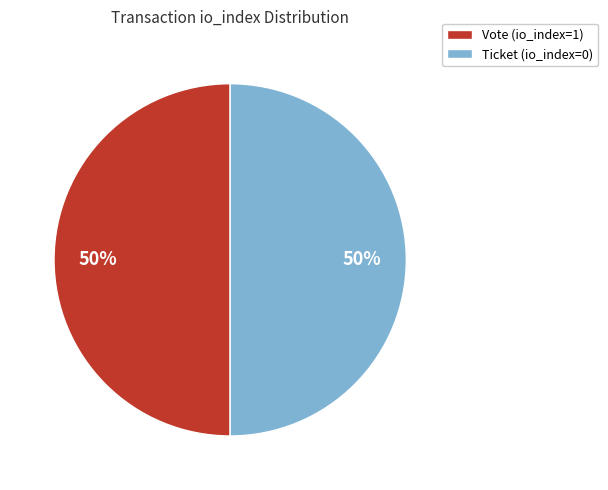

Approximately how many times larger is the value at Vote (io_index=1) compared to Ticket (io_index=0)?

1.0